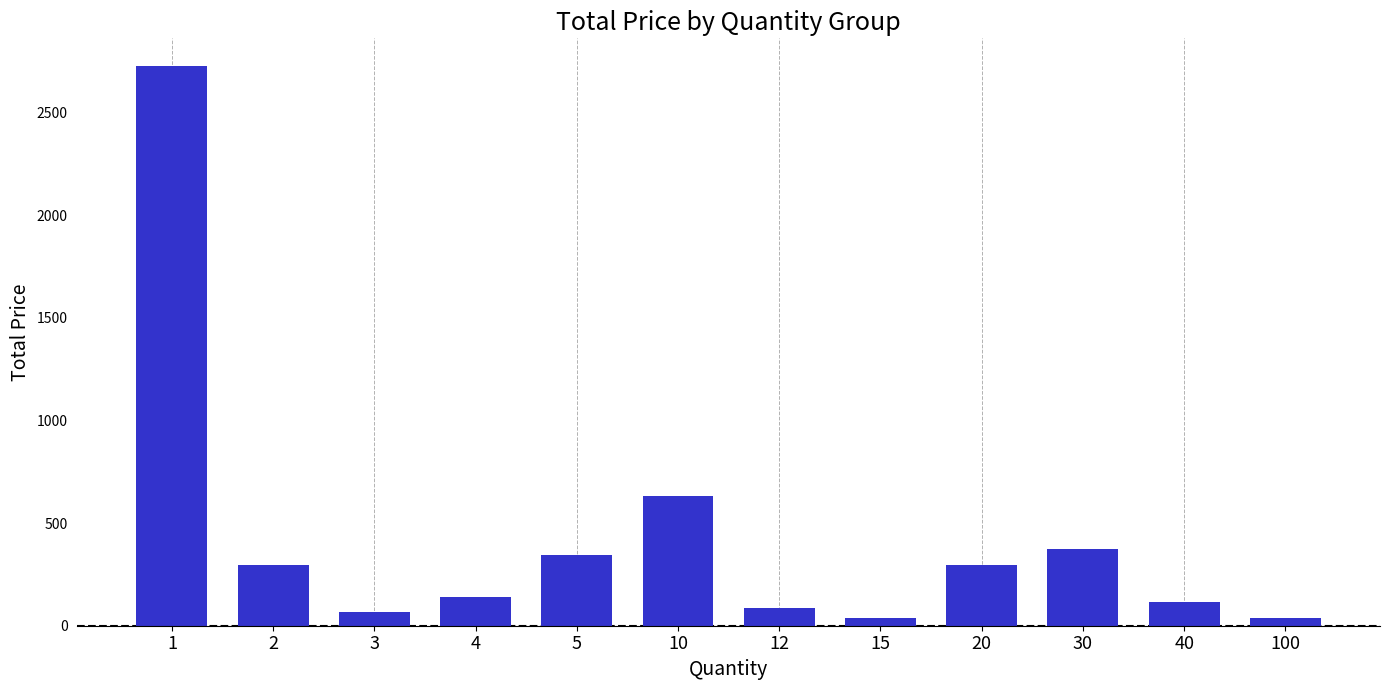

Which has a higher value, 5 or 2?

5